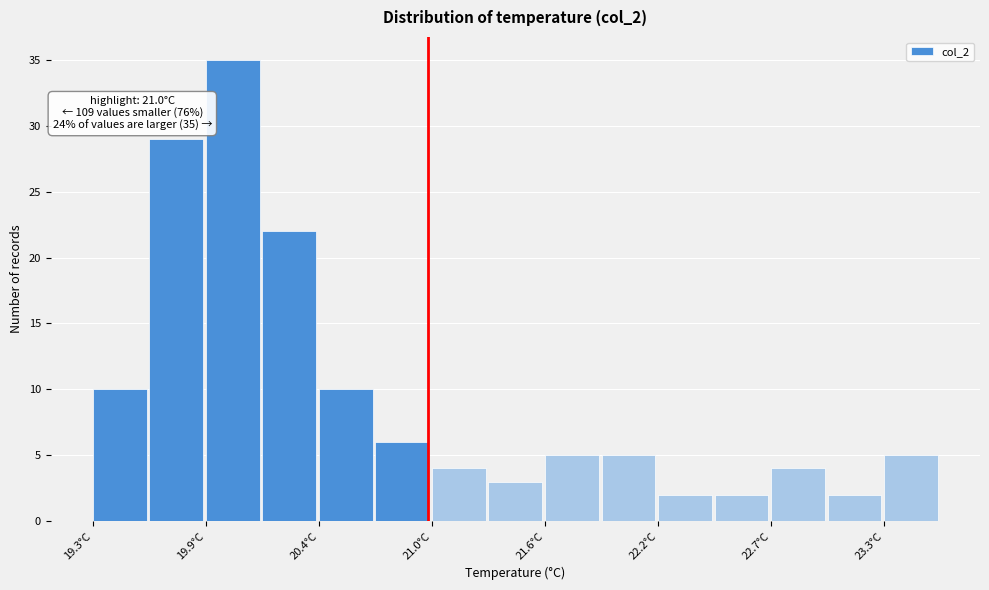

Read against the x-axis, roughly where is the centre of the tallest bar?

20.0